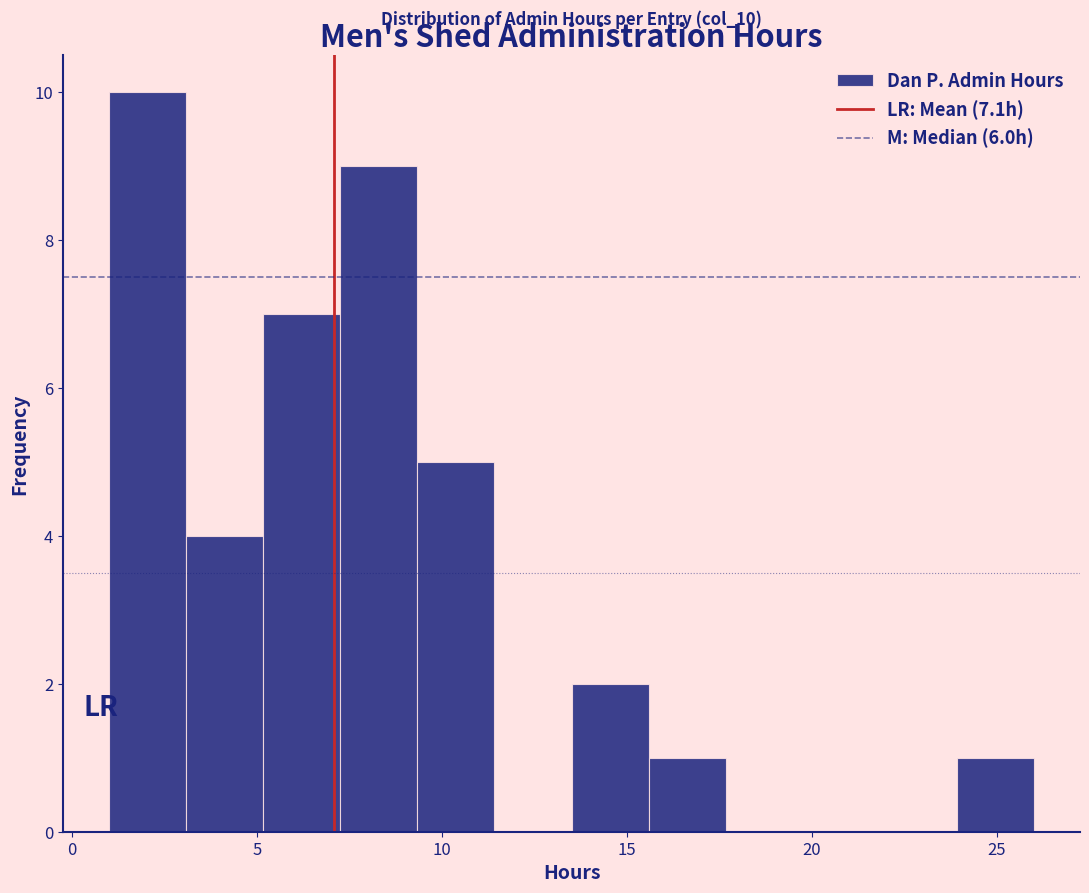

Which range on the x-axis has the tallest bar?

1.0 to 3.0